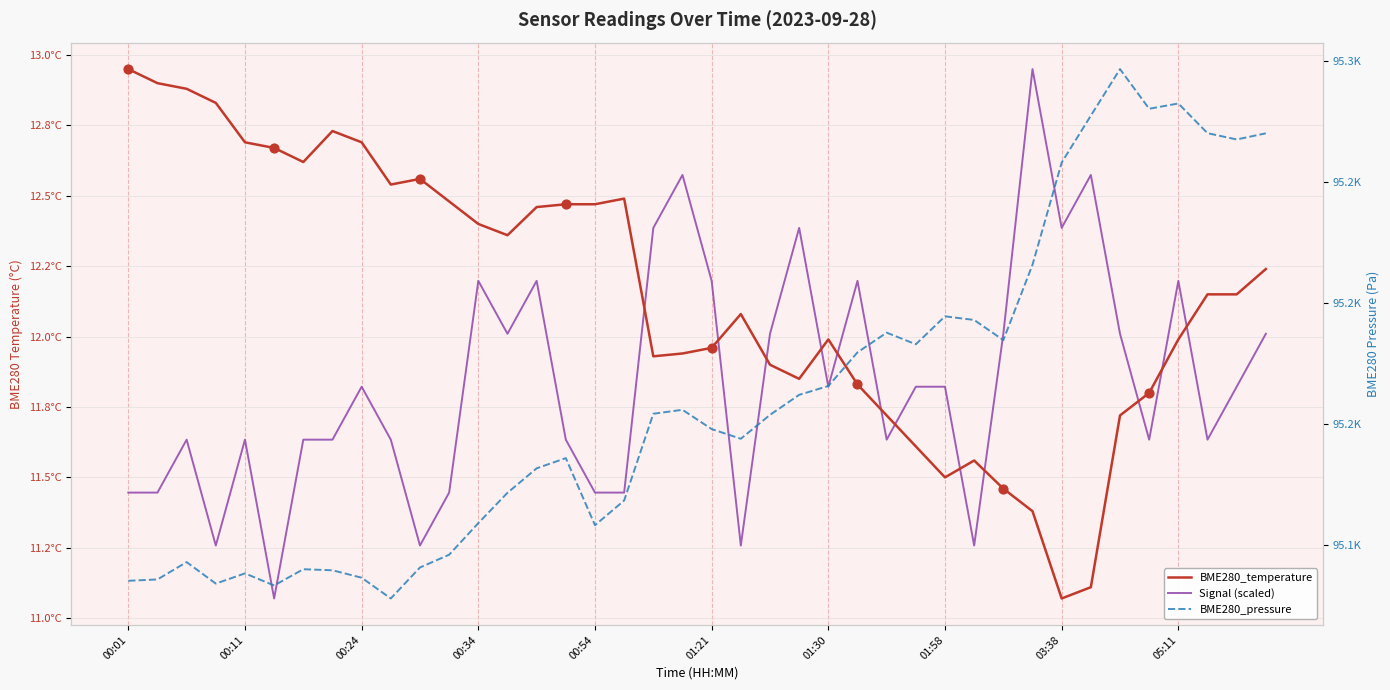

Is the value of BME280_temperature at 01:58 greater than the value of BME280_pressure at 17?

No